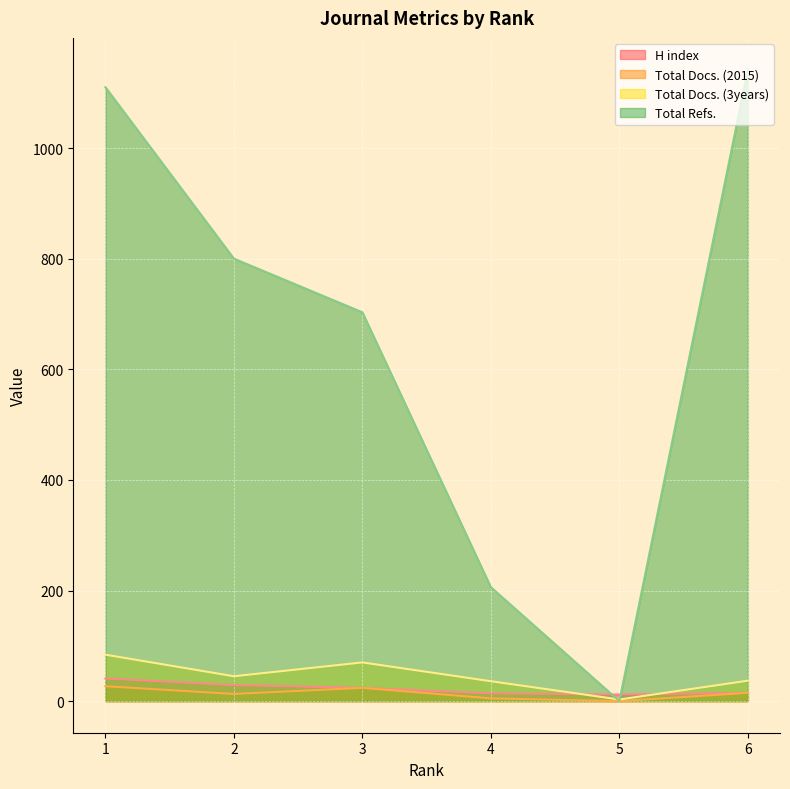

At which category does Total Docs. (2015) reach its first local valley?

2